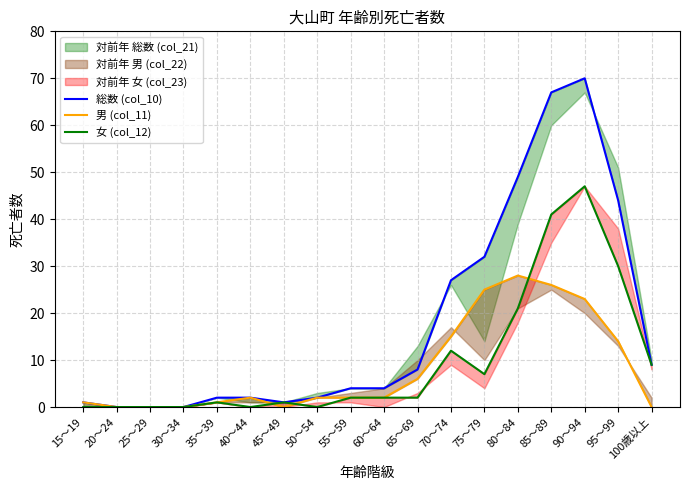

Reading left to right, list all the values displayed in this chart.

総数 (col_10): 1	0	0	0	2	2	1	2	4	4	8	27	32	49	67	70	44	9
男 (col_11): 1	0	0	0	1	2	0	2	2	2	6	15	25	28	26	23	14	0
女 (col_12): 0	0	0	0	1	0	1	0	2	2	2	12	7	21	41	47	30	9